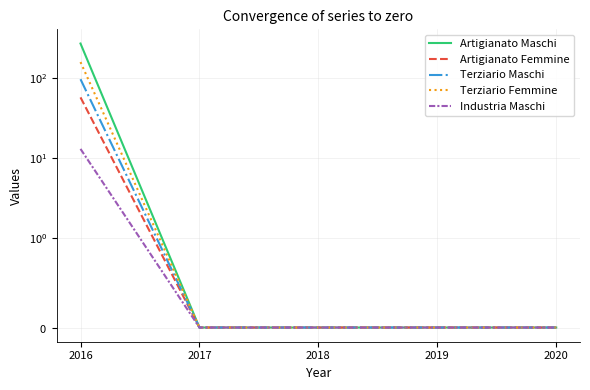

What is the difference between the maximum and minimum values in the Artigianato Maschi series?

267